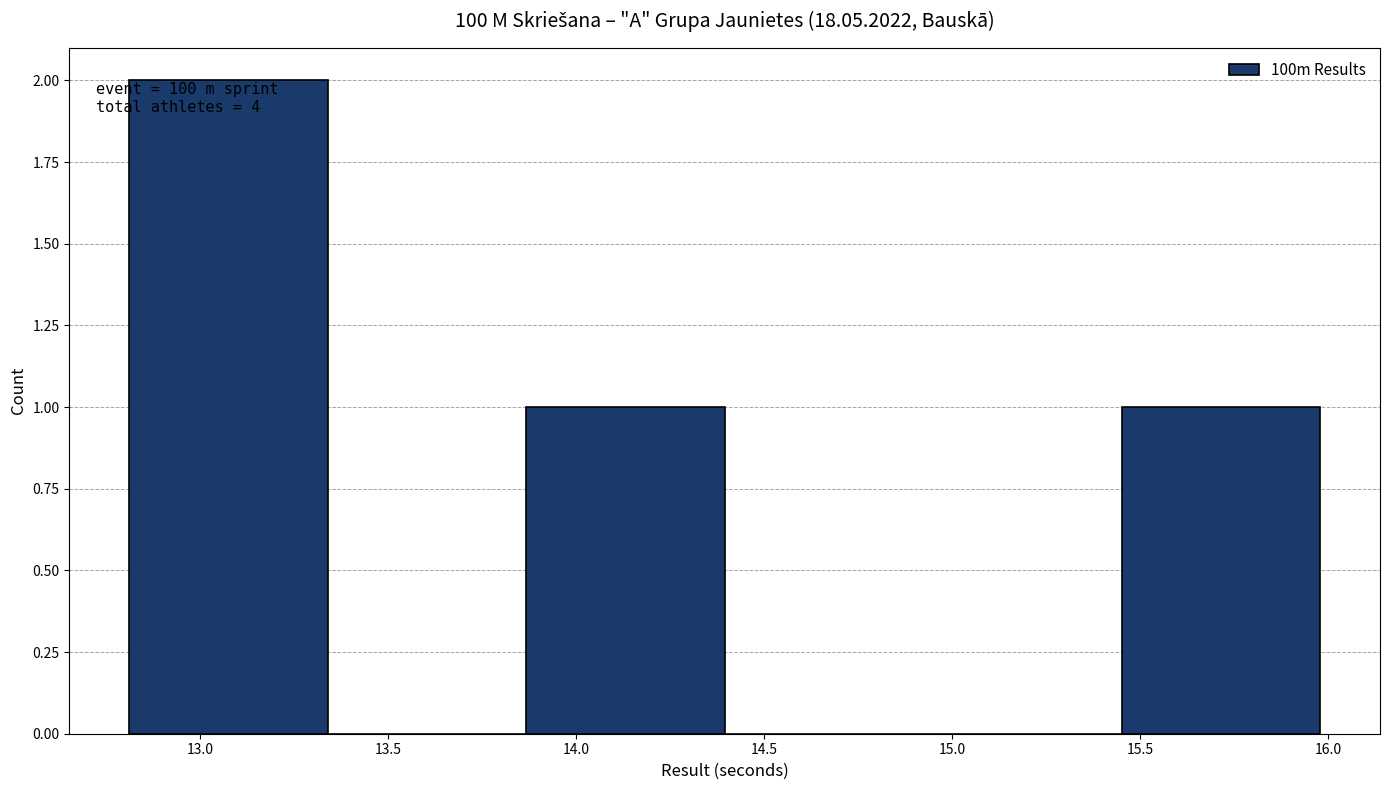

Which range on the x-axis has the tallest bar?

12.80 to 13.35